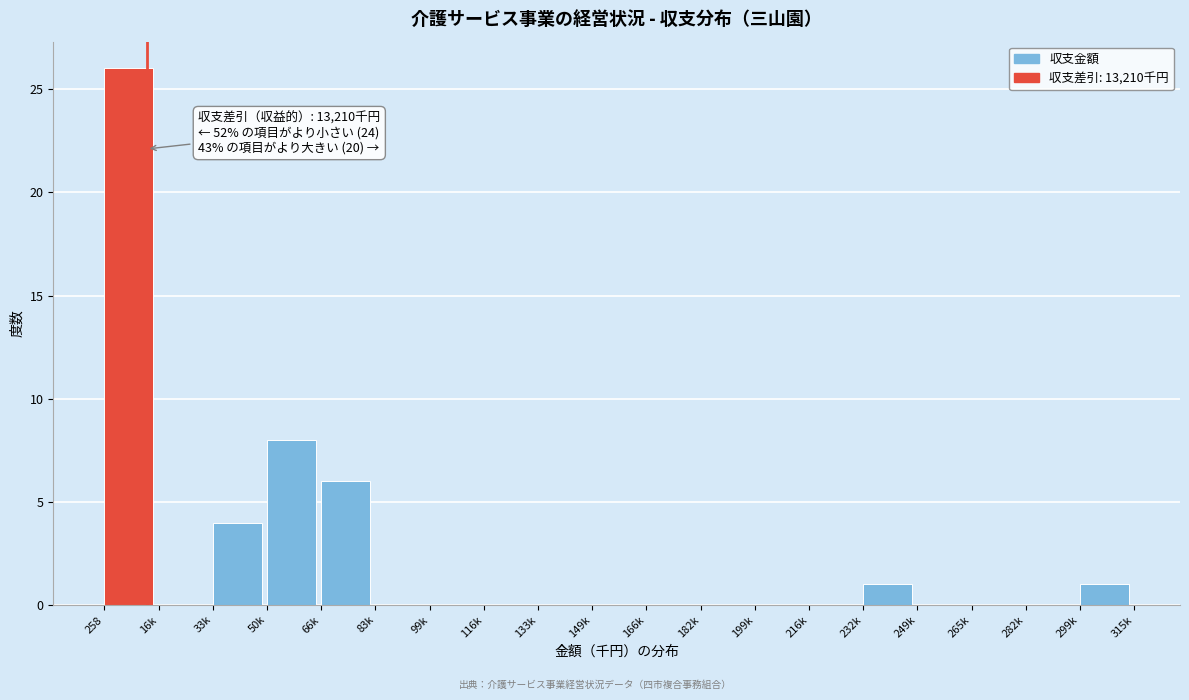

Reading right to left, what are all the values shown in this chart?

299k=1	282k=0	265k=0	249k=0	232k=1	216k=0	199k=0	182k=0	166k=0	149k=0	133k=0	116k=0	99k=0	83k=0	66k=6	50k=8	33k=4	16k=0	258=26